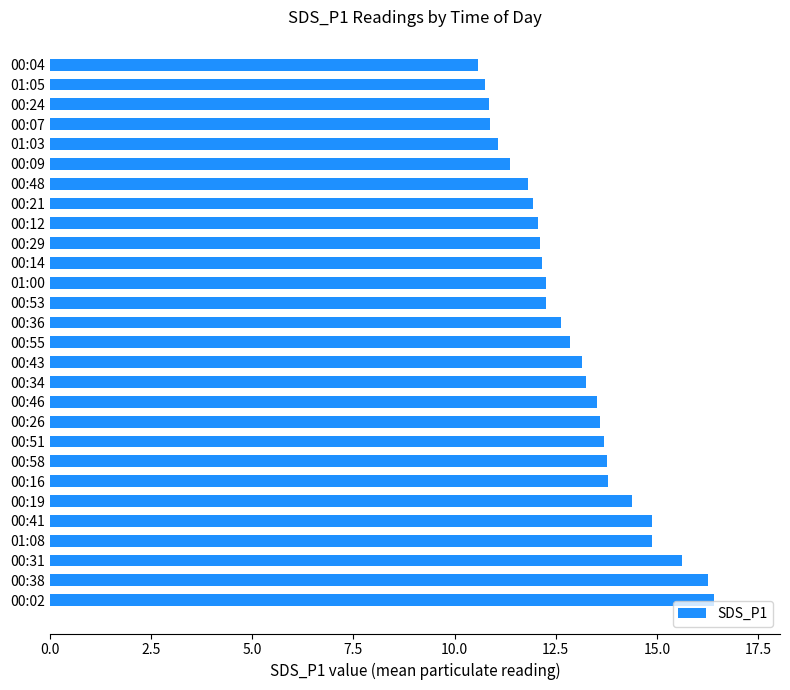

What is the maximum value shown in the chart?

16.4